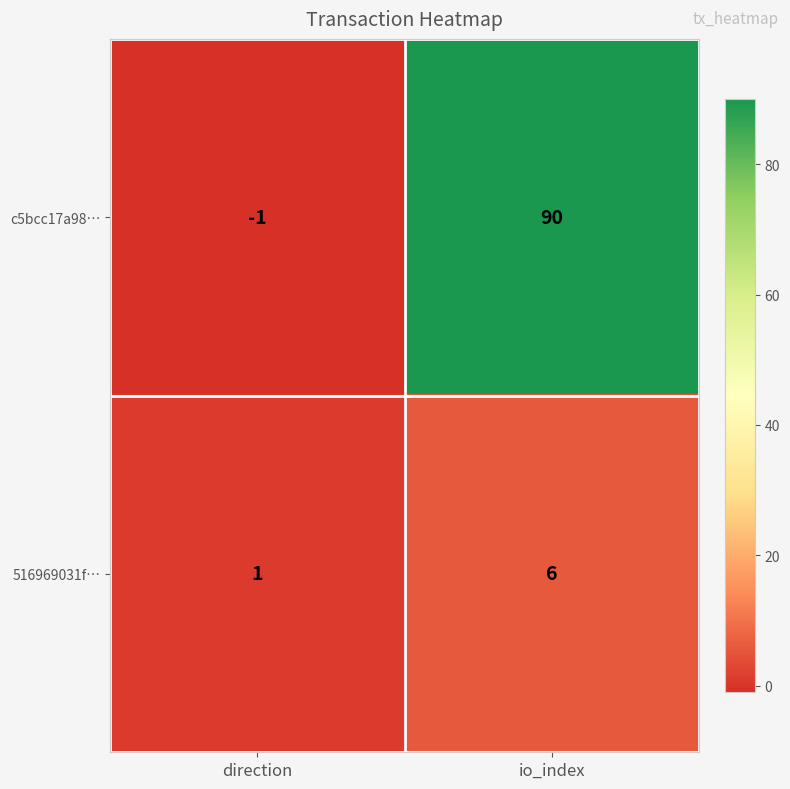

True or false: 516969031f… has a value of 6 at io_index.

True